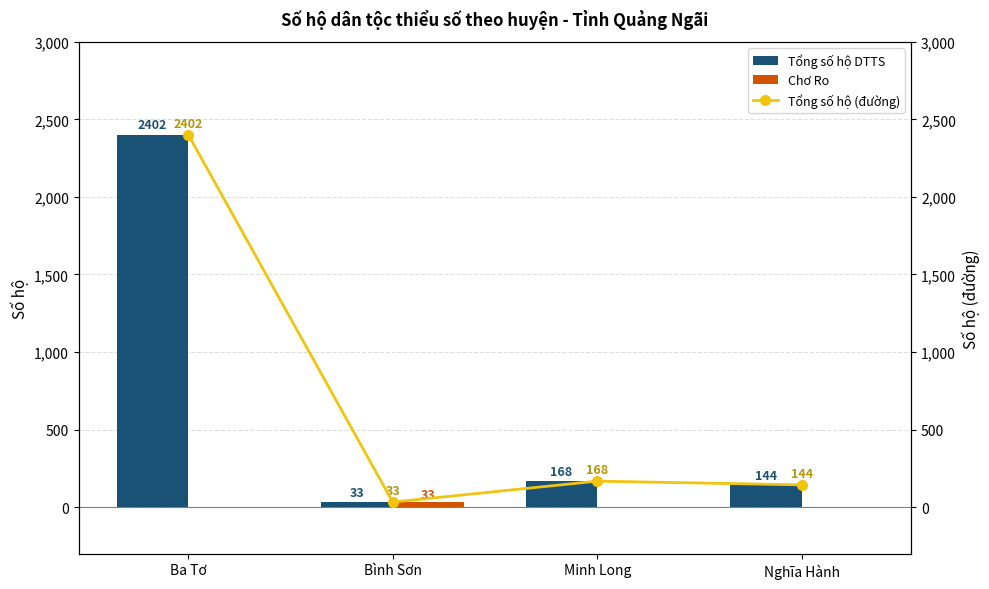

Which series has the largest range (max minus min)?

Tổng số hộ DTTS